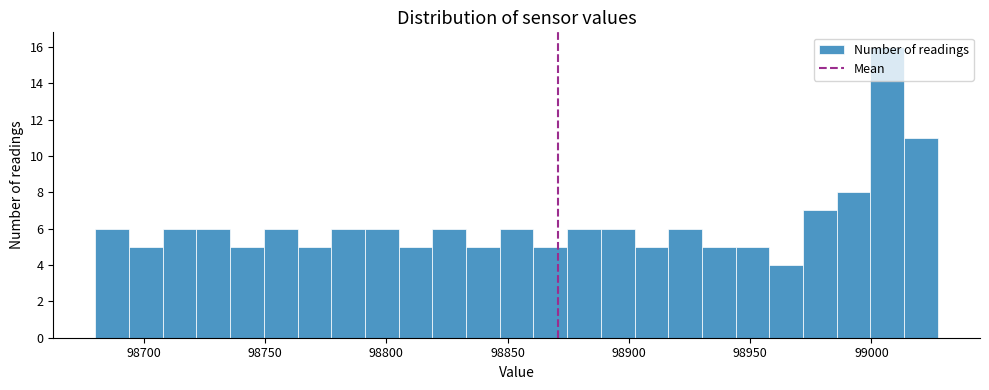

Read against the x-axis, roughly where is the centre of the tallest bar?

99005